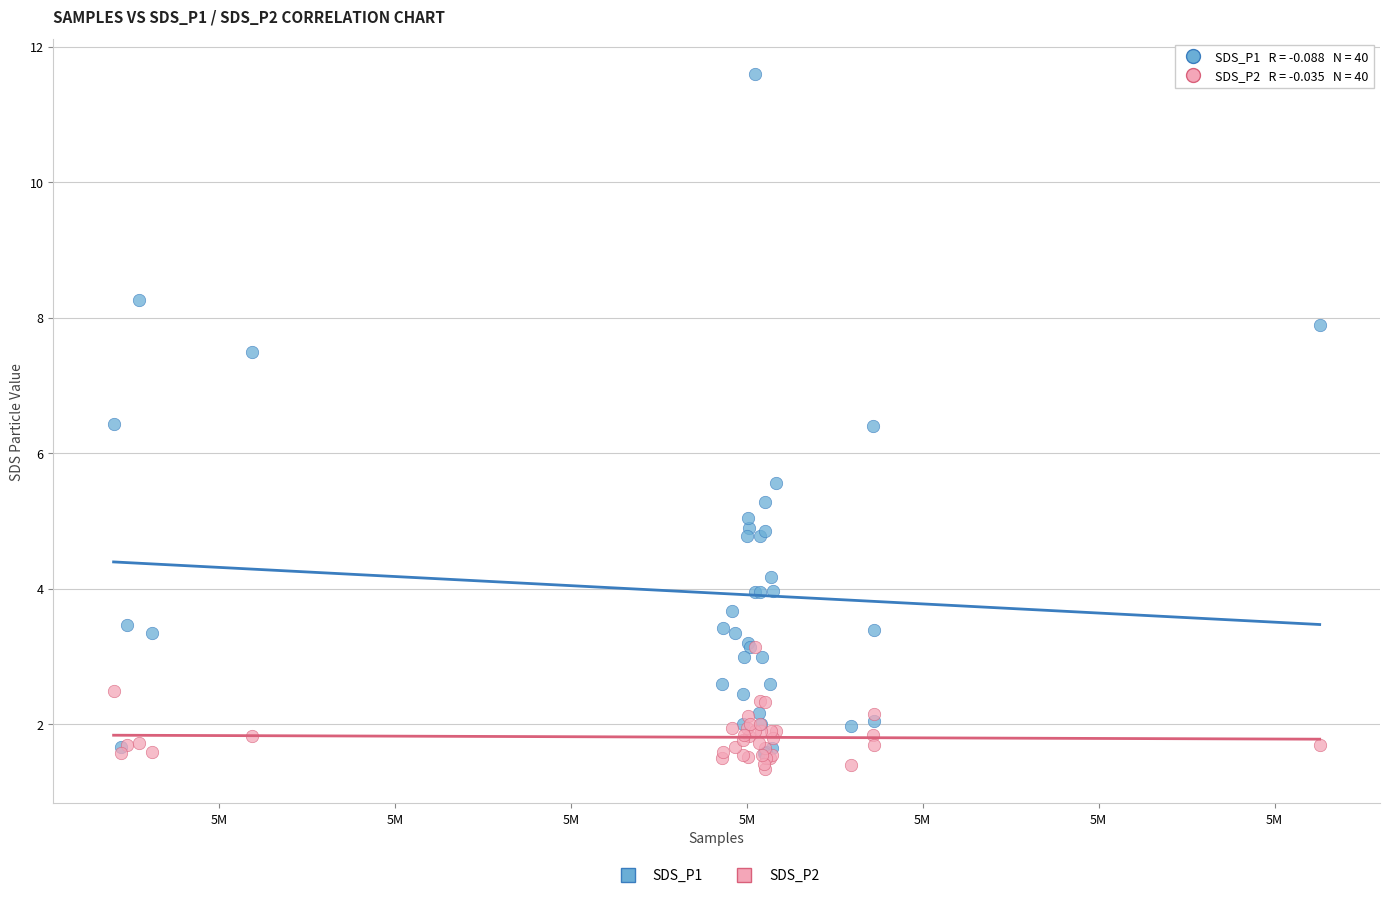

Which series has the widest spread of Y values?

SDS_P1